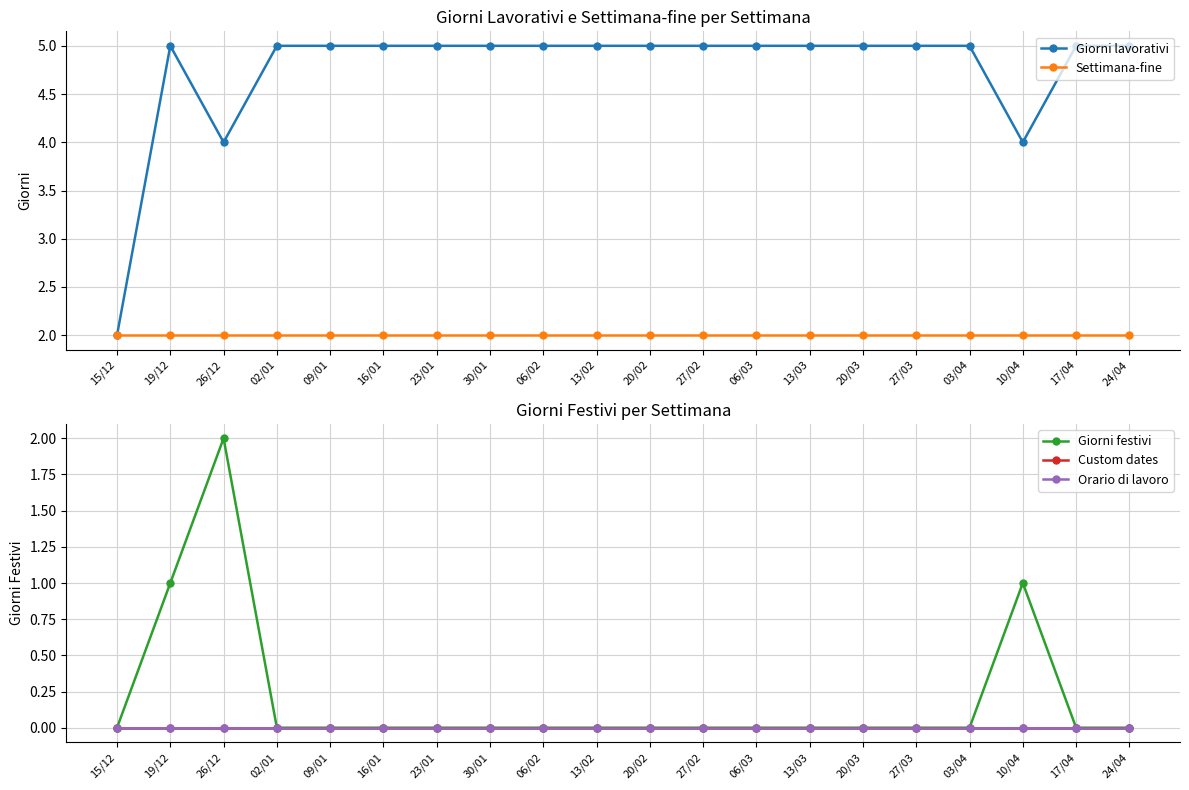

Which category has the lowest value in the Settimana-fine series?

15/12